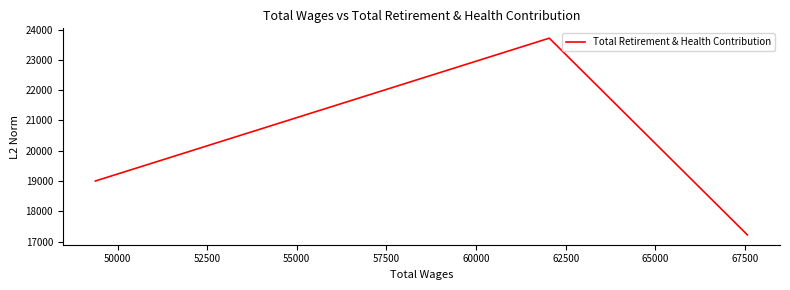

At which label is the value closest to 20470?

52500